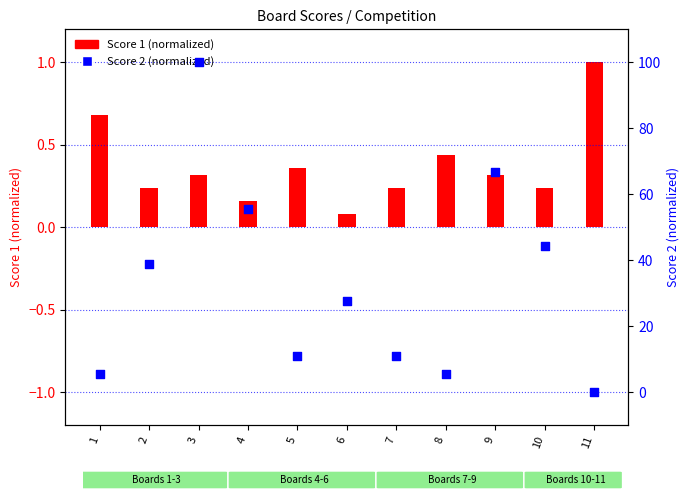

Which series has the largest total across all categories?

Score 2 (normalized)